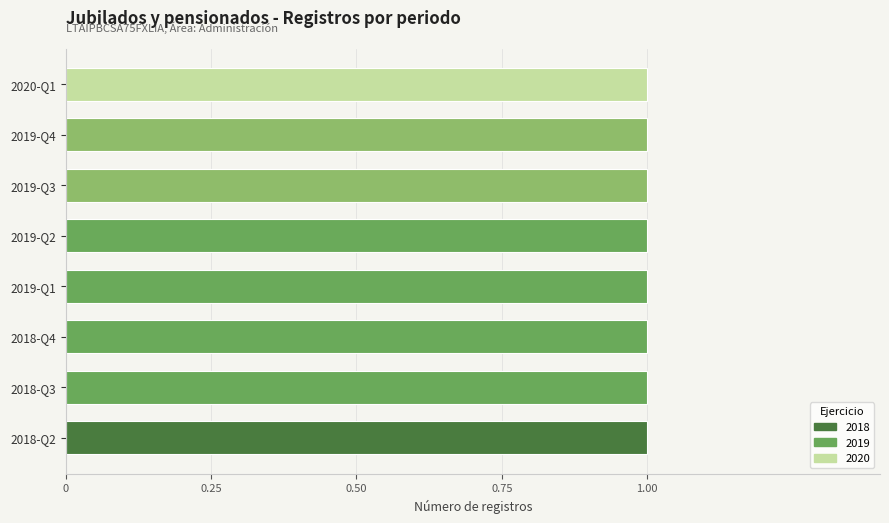

What is the minimum value shown in the chart?

1